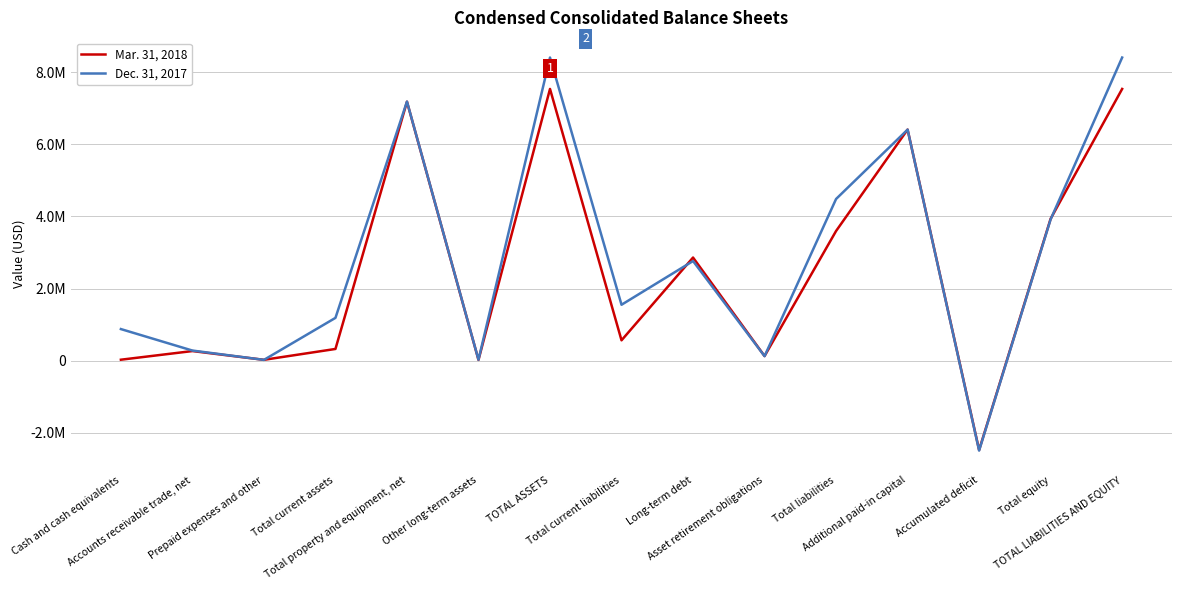

Is the value of Dec. 31, 2017 at Asset retirement obligations greater than the value of Mar. 31, 2018 at Other long-term assets?

Yes